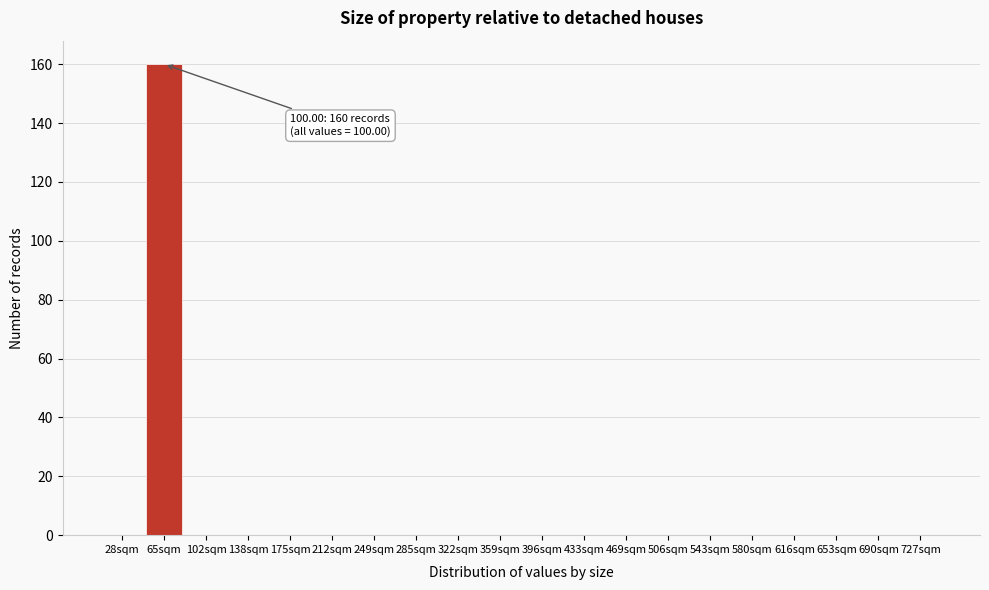

Reading left to right, list all the values displayed in this chart.

28sqm=0	65sqm=160	102sqm=0	138sqm=0	175sqm=0	212sqm=0	249sqm=0	285sqm=0	322sqm=0	359sqm=0	396sqm=0	433sqm=0	469sqm=0	506sqm=0	543sqm=0	580sqm=0	616sqm=0	653sqm=0	690sqm=0	727sqm=0